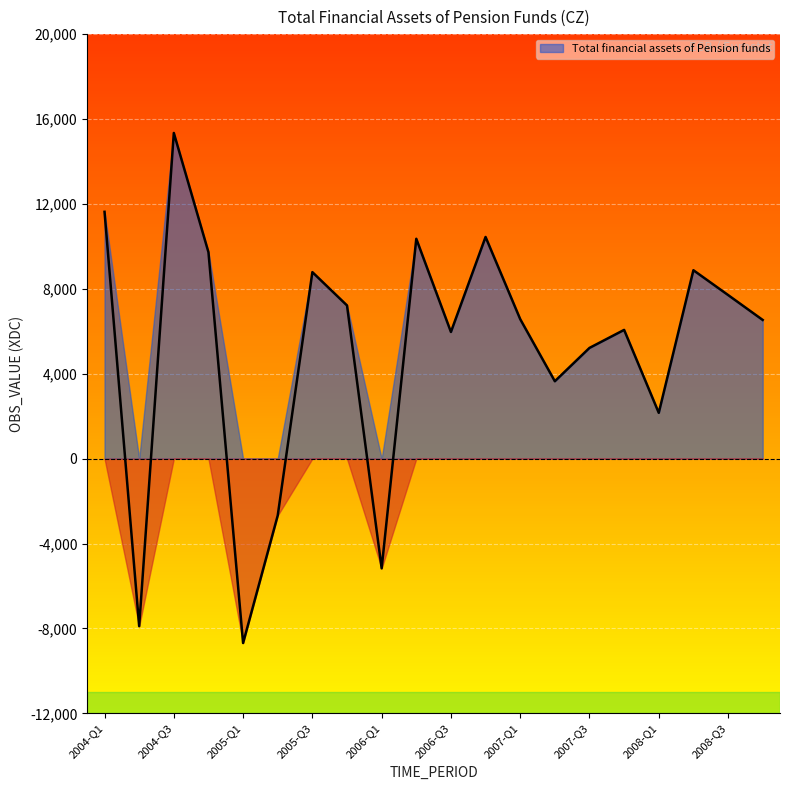

True or false: the data shows 10858 at 2005-Q4.

False